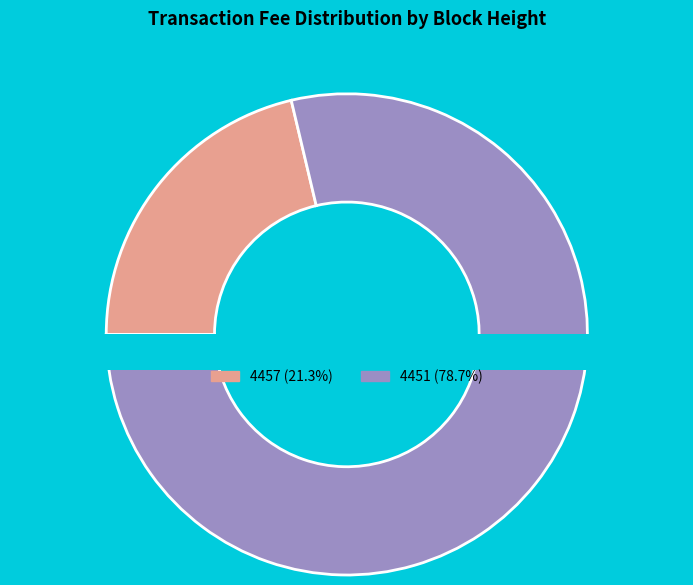

To the nearest percent, what portion does 4451 represent?

79%